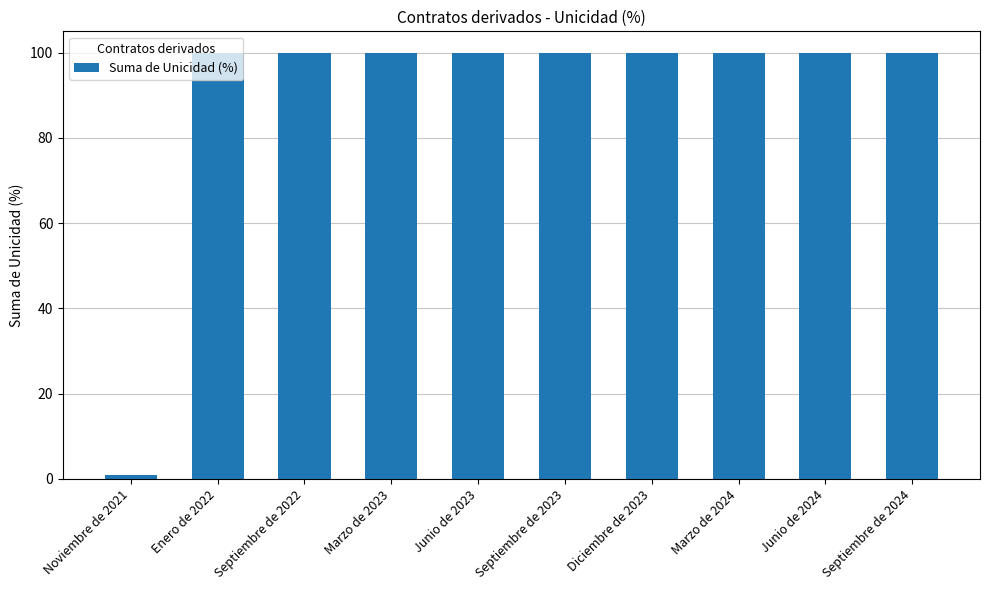

Which category has the lowest value across all series?

Noviembre de 2021